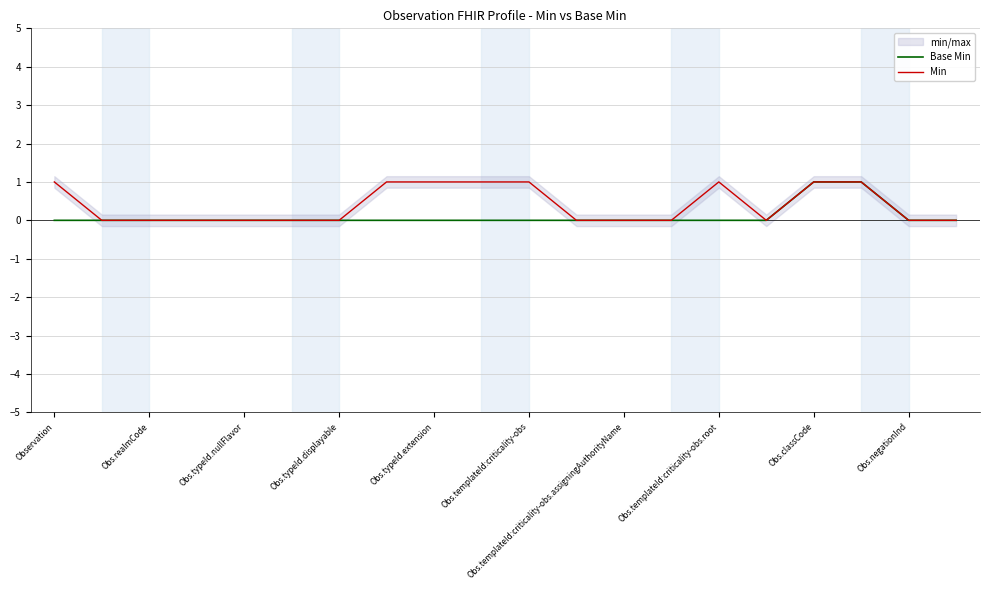

How many positive values does the Min series have?

8